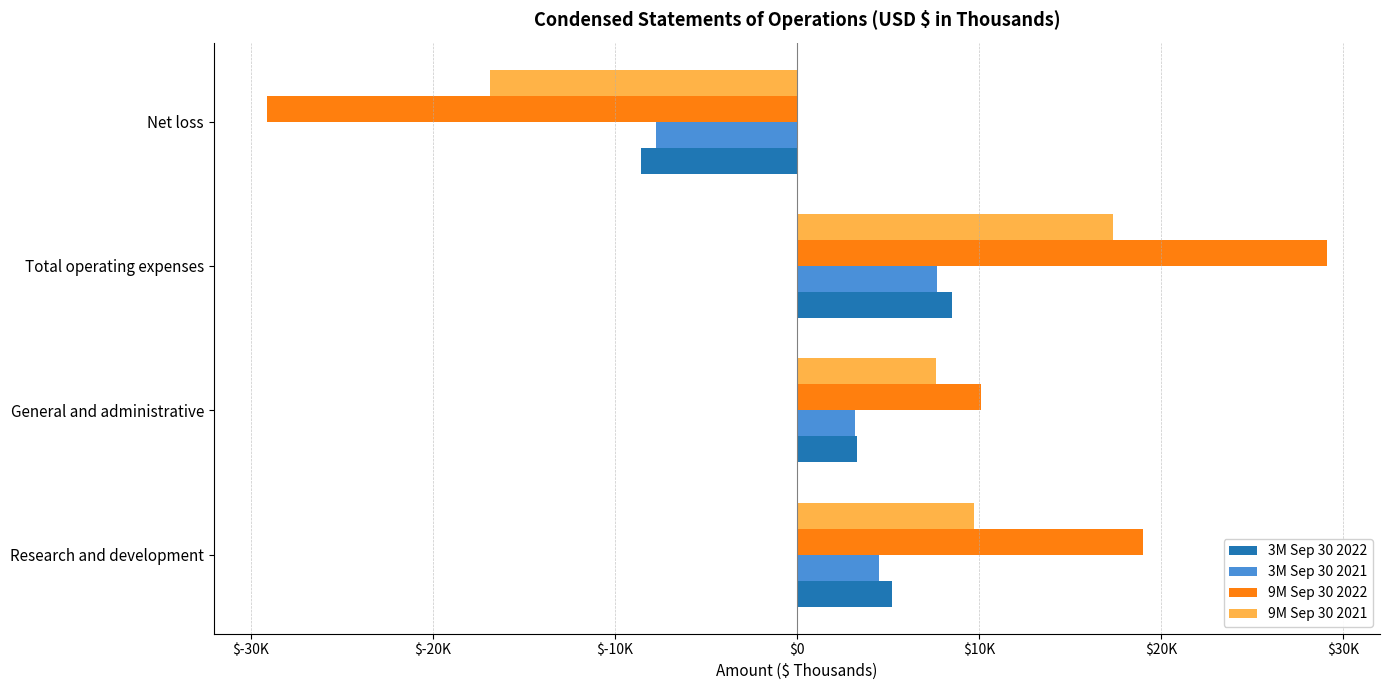

At which label is 3M Sep 30 2022 closest to 0?

General and administrative